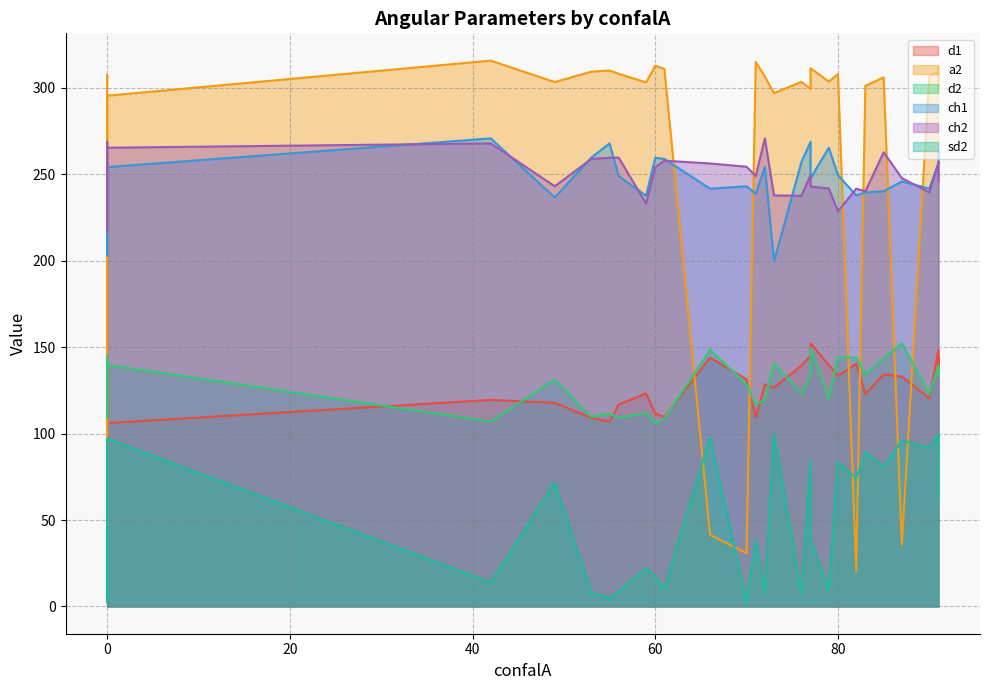

Between 49 and 73, which is larger?

73